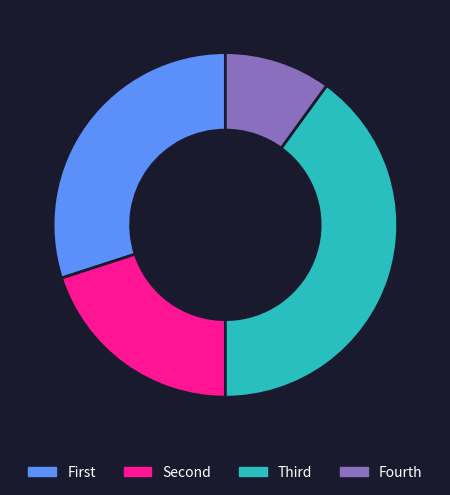

True or false: Fourth accounts for 1% of the total.

False